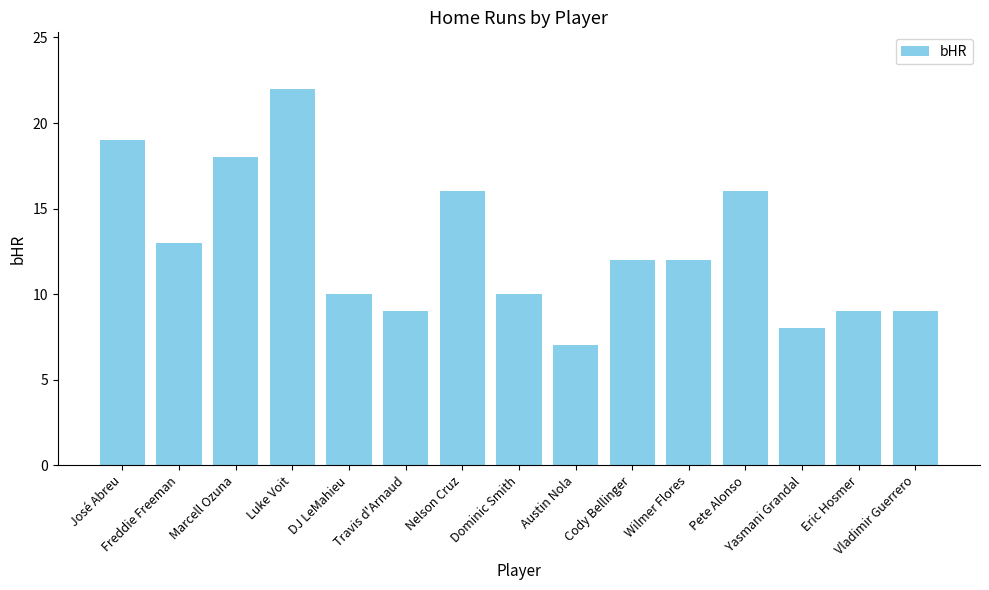

Count the number of categories in the chart.

15